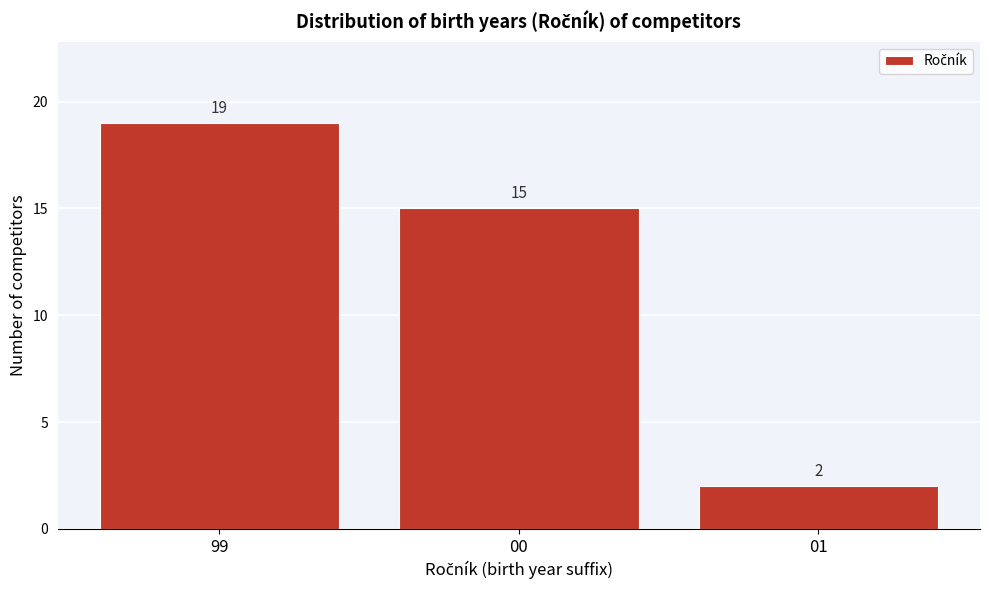

Reading left to right, transcribe all the data shown in this chart.

19	15	2